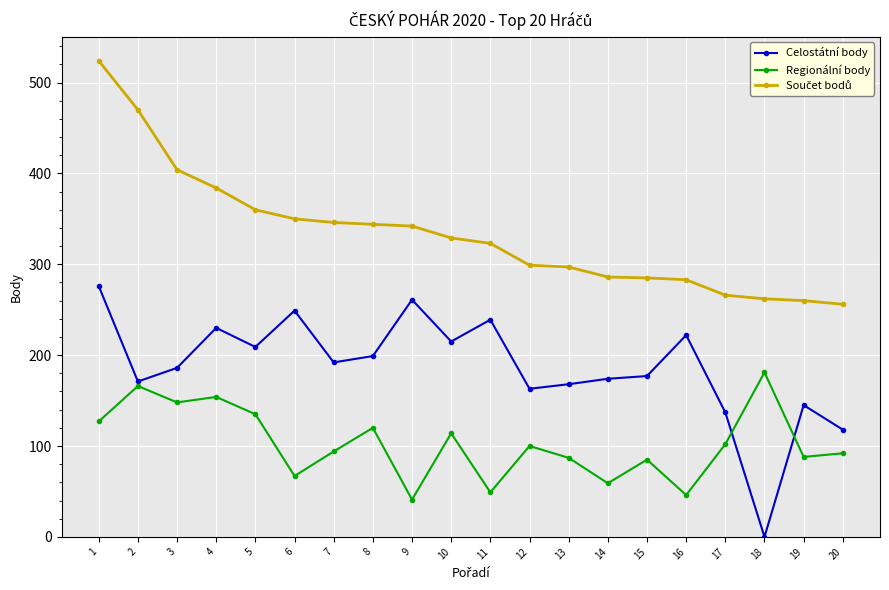

What is the approximate value of Celostátní body at 15?

177